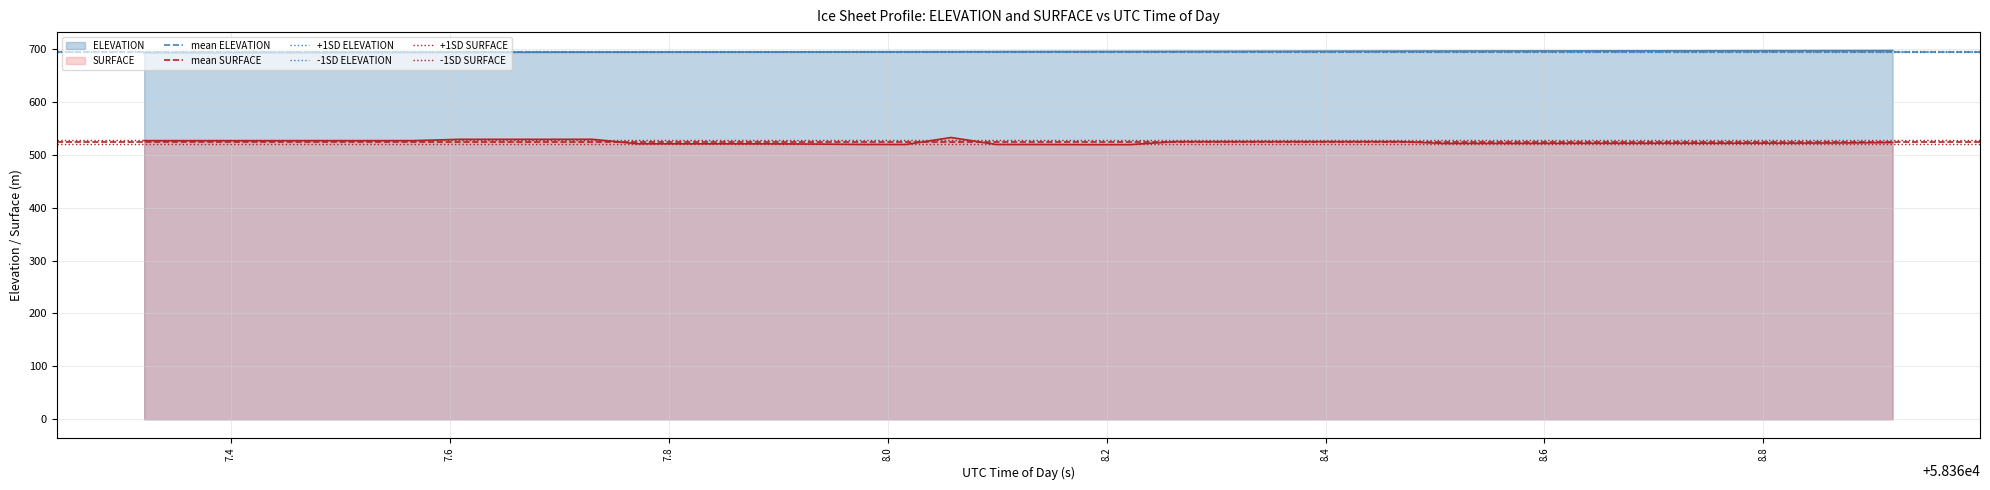

Does the chart have visible grid lines?

Yes